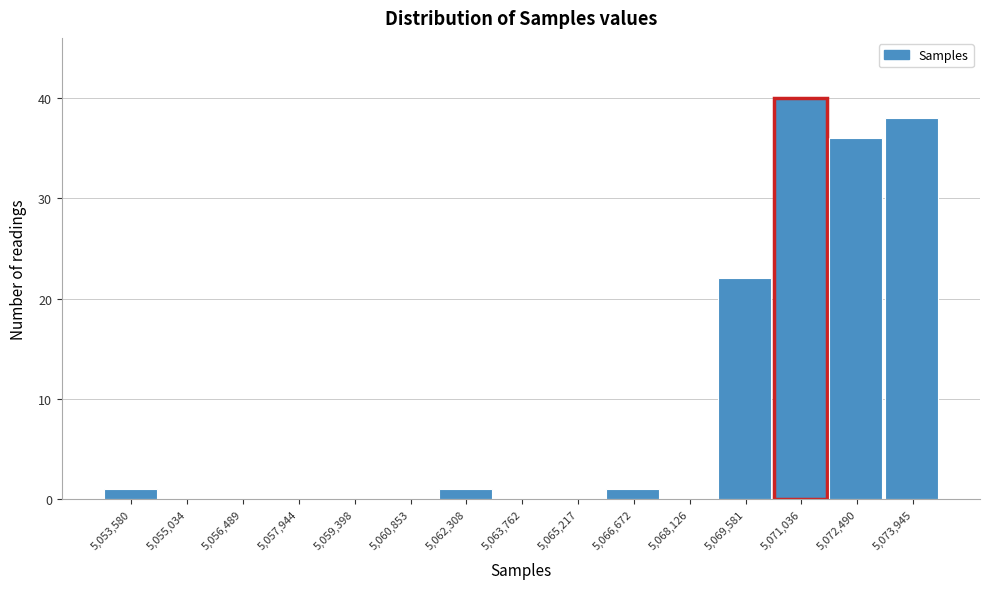

Reading left to right, extract all data points from this chart.

5,053,580=1	5,055,034=0	5,056,489=0	5,057,944=0	5,059,398=0	5,060,853=0	5,062,308=1	5,063,762=0	5,065,217=0	5,066,672=1	5,068,126=0	5,069,581=22	5,071,036=40	5,072,490=36	5,073,945=38